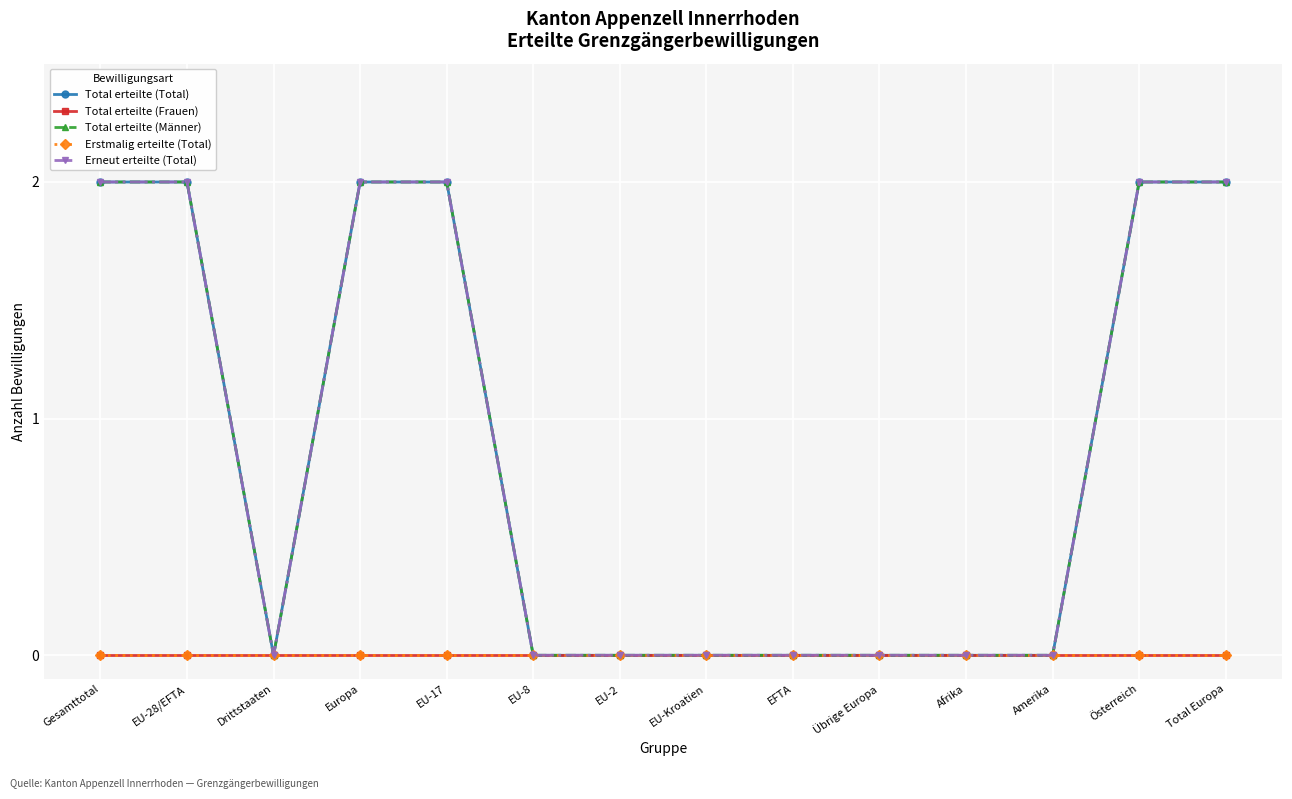

List the series in order of their peak value, highest first.

Total erteilte (Total), Total erteilte (Männer), Erneut erteilte (Total), Total erteilte (Frauen), Erstmalig erteilte (Total)